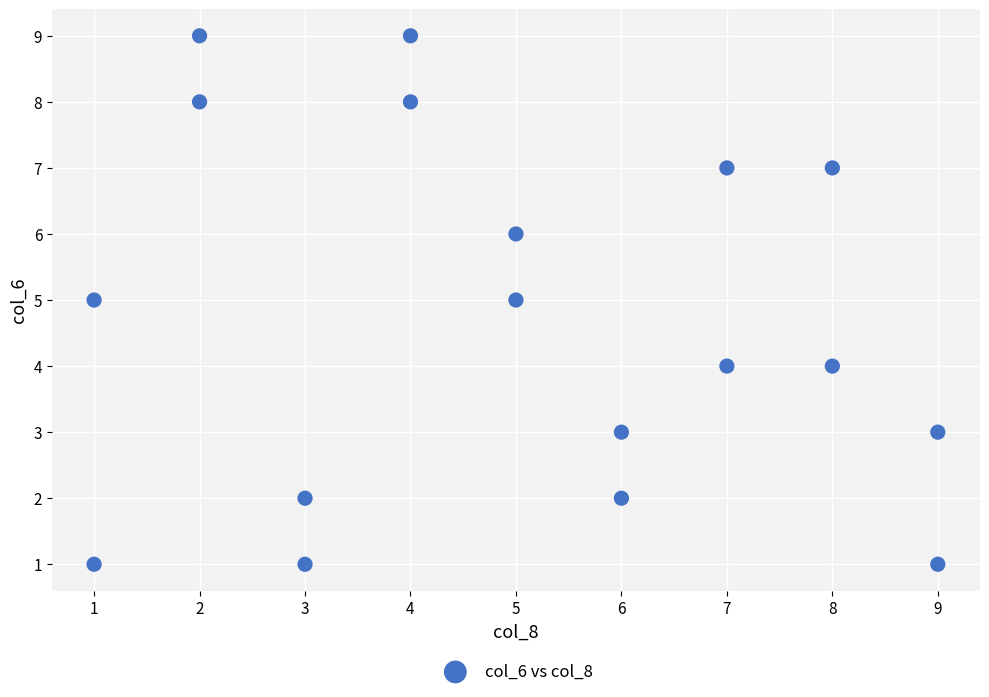

What is the range of Y values (max minus min)?

8